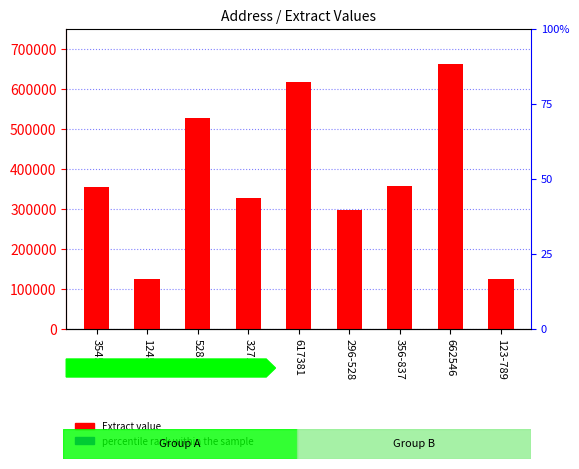

Are the bars horizontal?

No